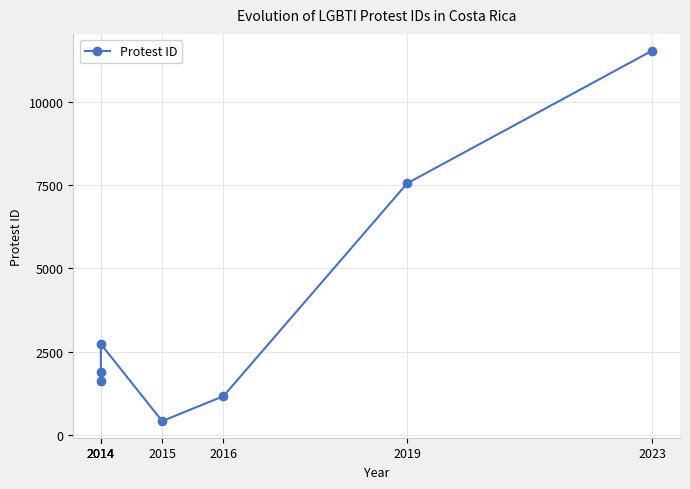

What is the greatest value displayed?

11551